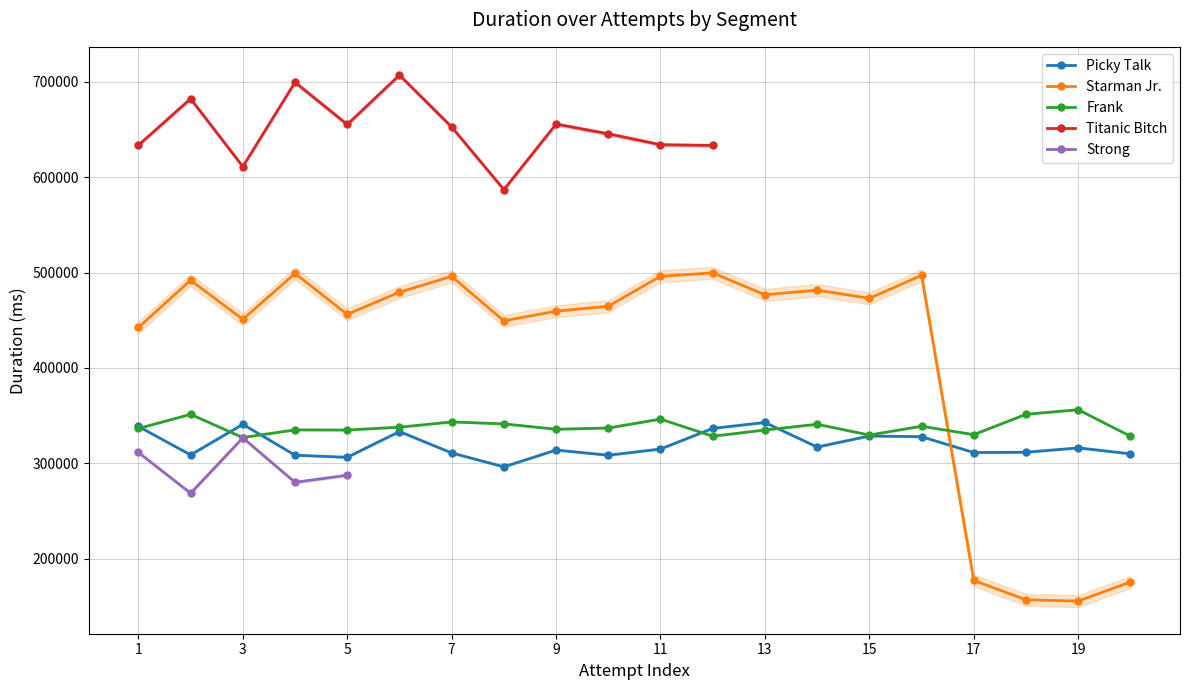

True or false: Starman Jr. and Frank cross at least once.

True